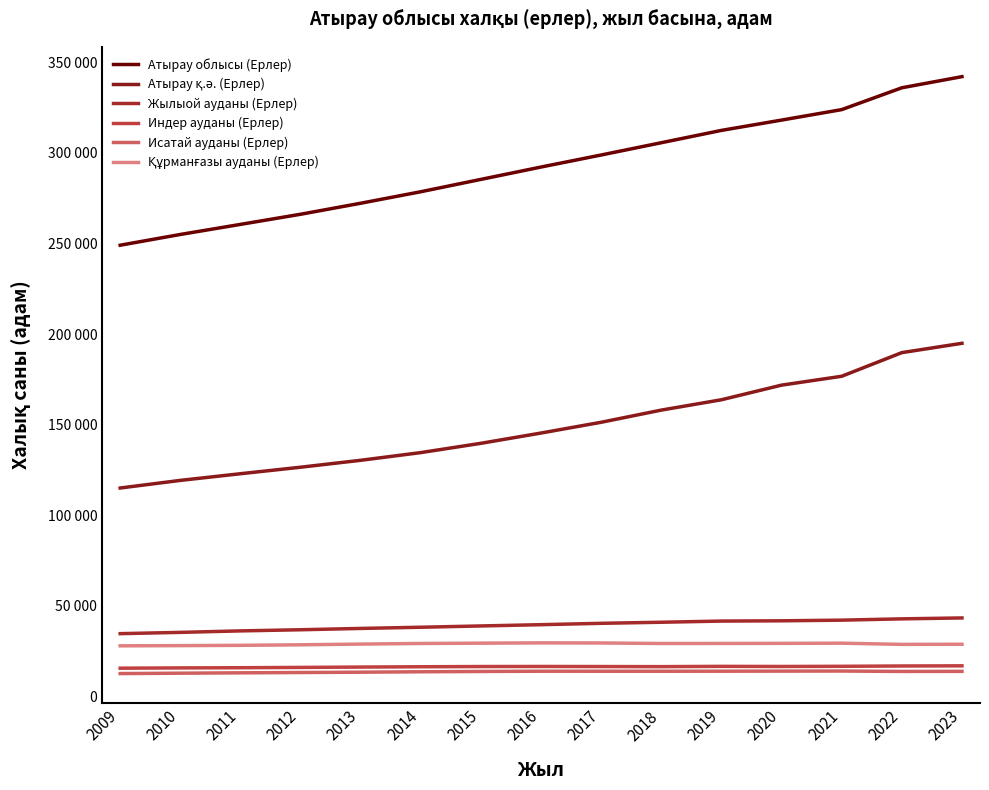

What is the sum of all Жылыой ауданы (Ерлер) values?

587616